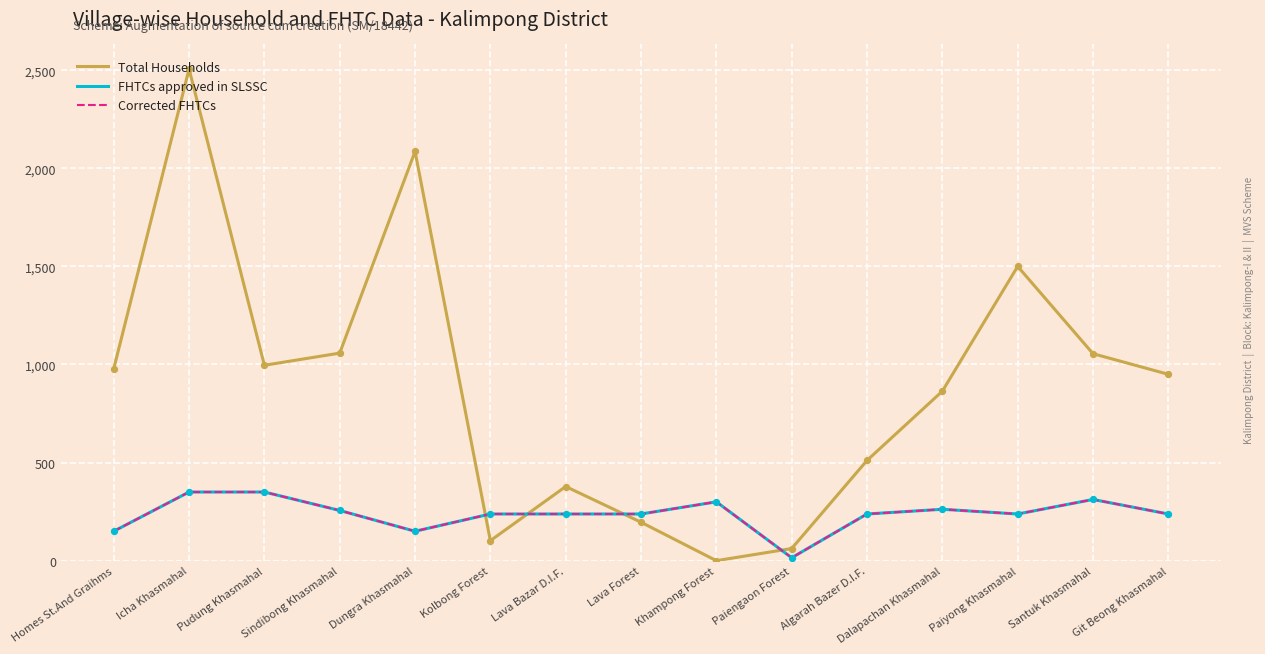

At which category is the sum across all series the highest?

Icha Khasmahal